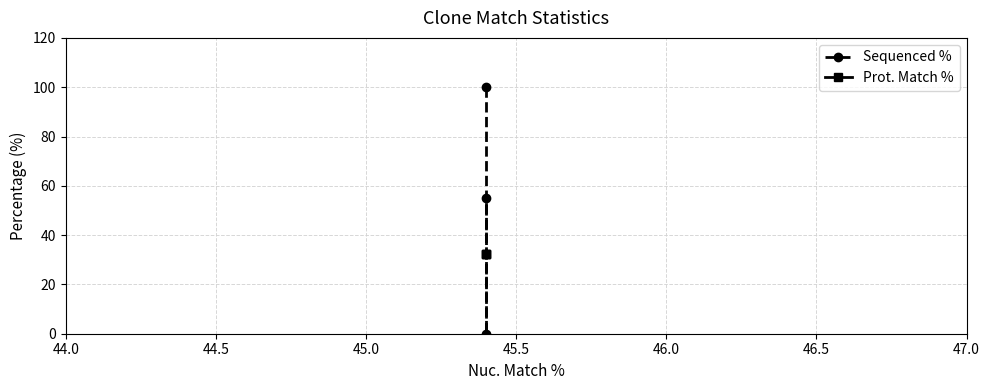

Which has a higher value, 44.5 or 44.0?

44.0